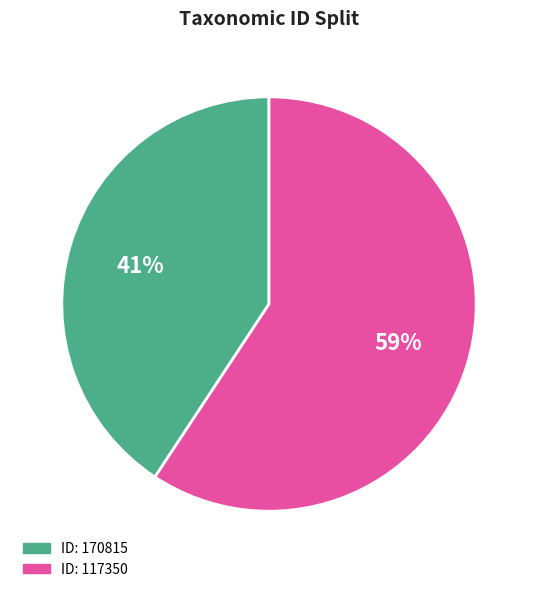

To the nearest percent, what is the average slice percentage?

50%